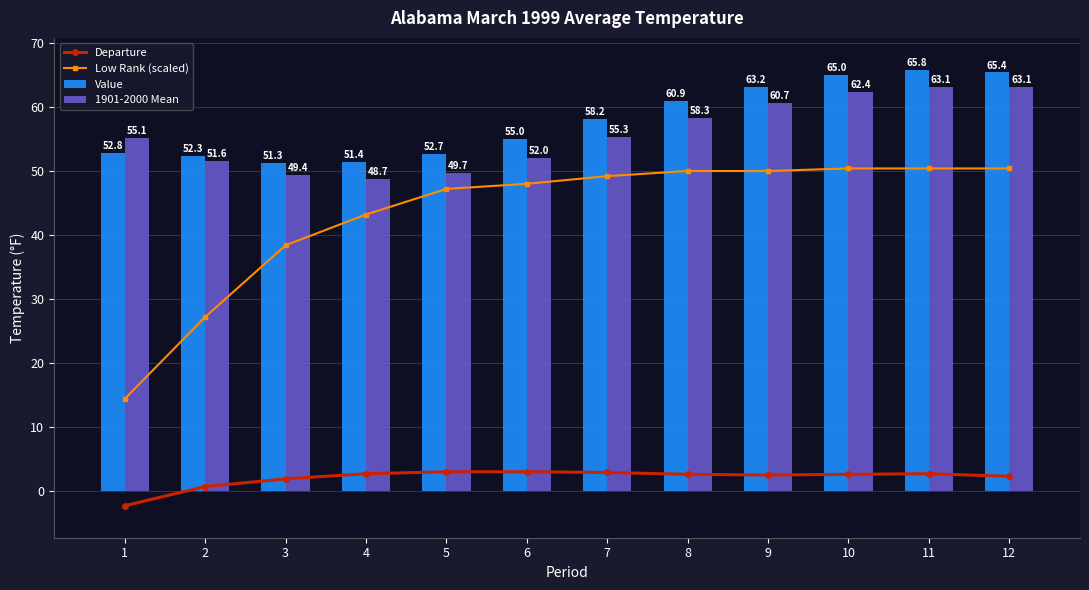

What is the difference between the highest and lowest values at 3?

49.4